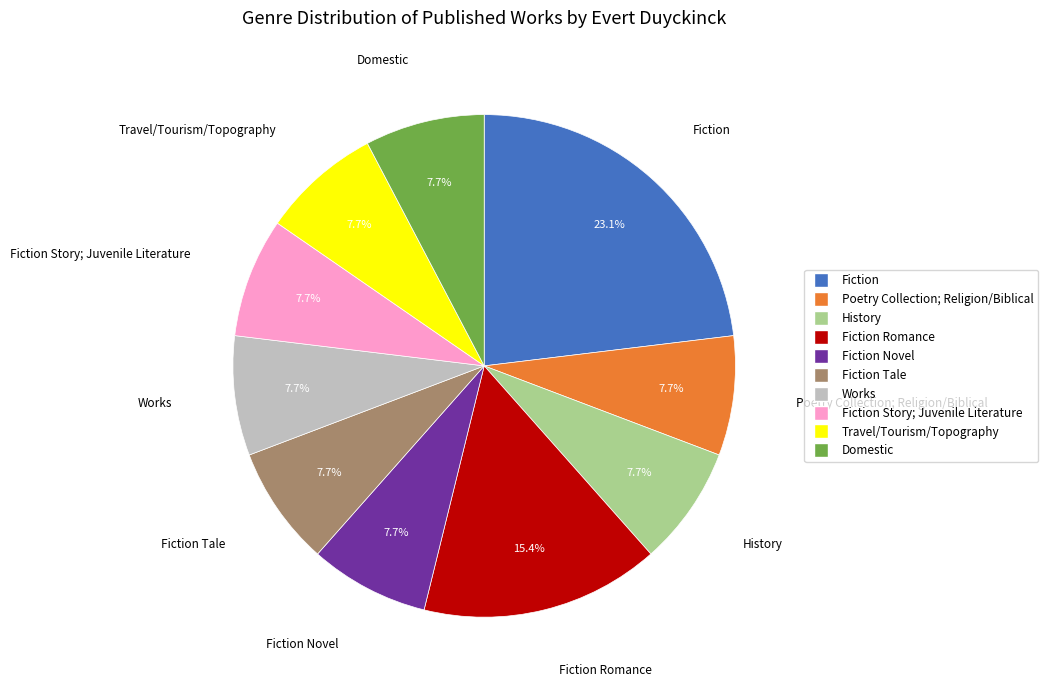

Count the number of slices in the pie.

10